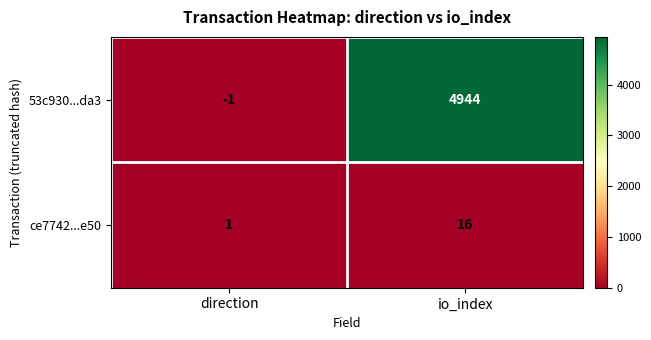

What is the difference between the maximum and minimum values in the ce7742...e50 series?

15